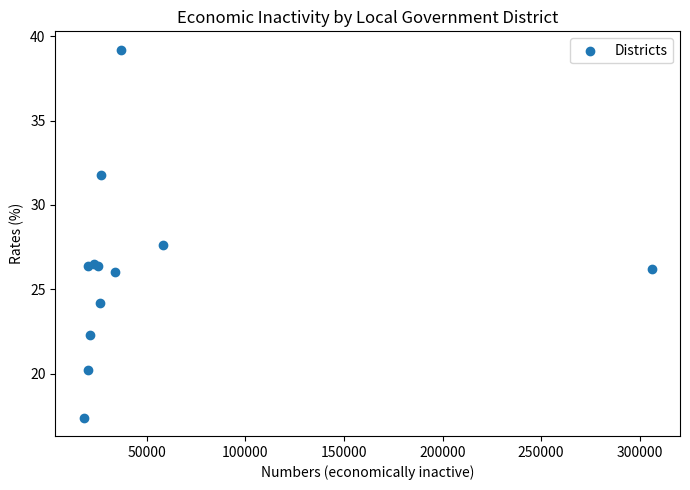

What Y value in the scatter plot is closest to 28?

27.6